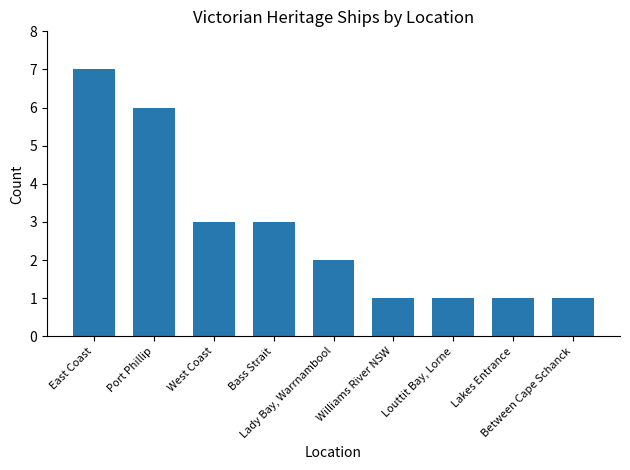

What is the difference between the second highest and second lowest values?

5